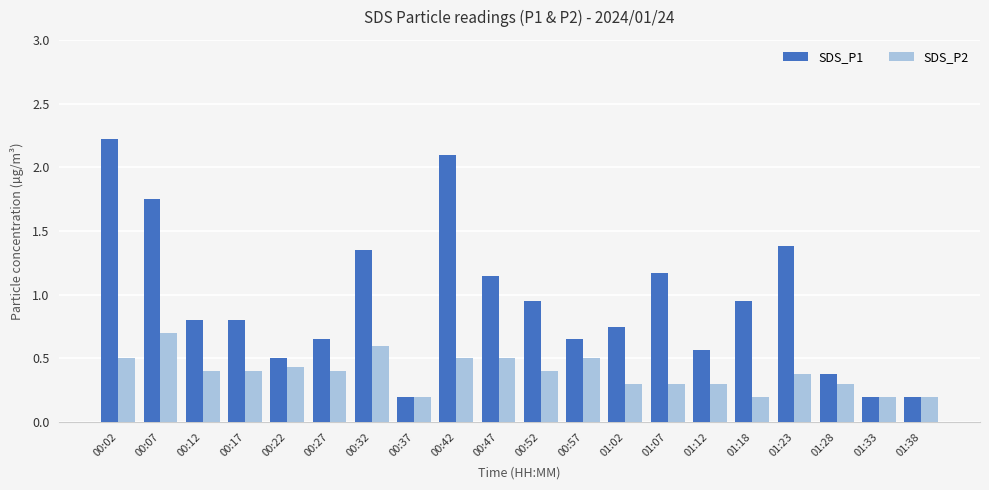

What is the difference between the SDS_P1 values at 01:28 and 00:12?

0.4